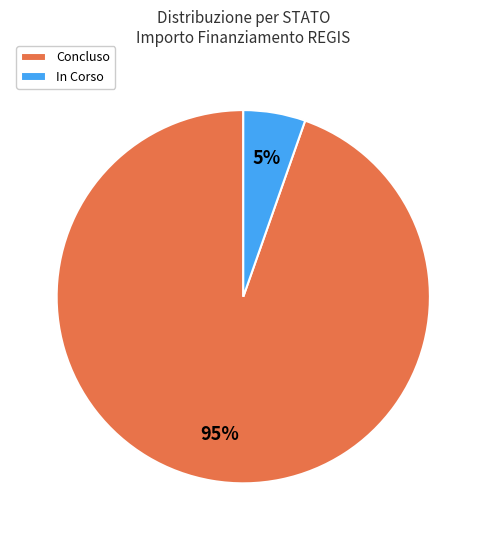

Is there a majority slice in this chart?

Yes